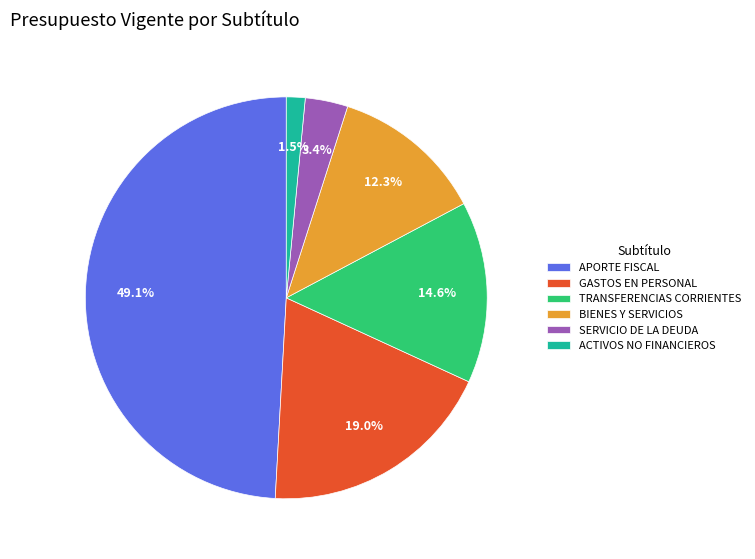

What portion of the pie excludes BIENES Y SERVICIOS?

87.7%